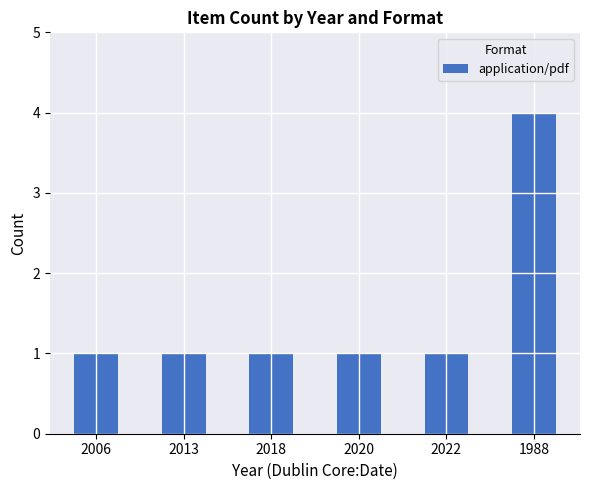

What is the difference between the maximum and minimum values?

3